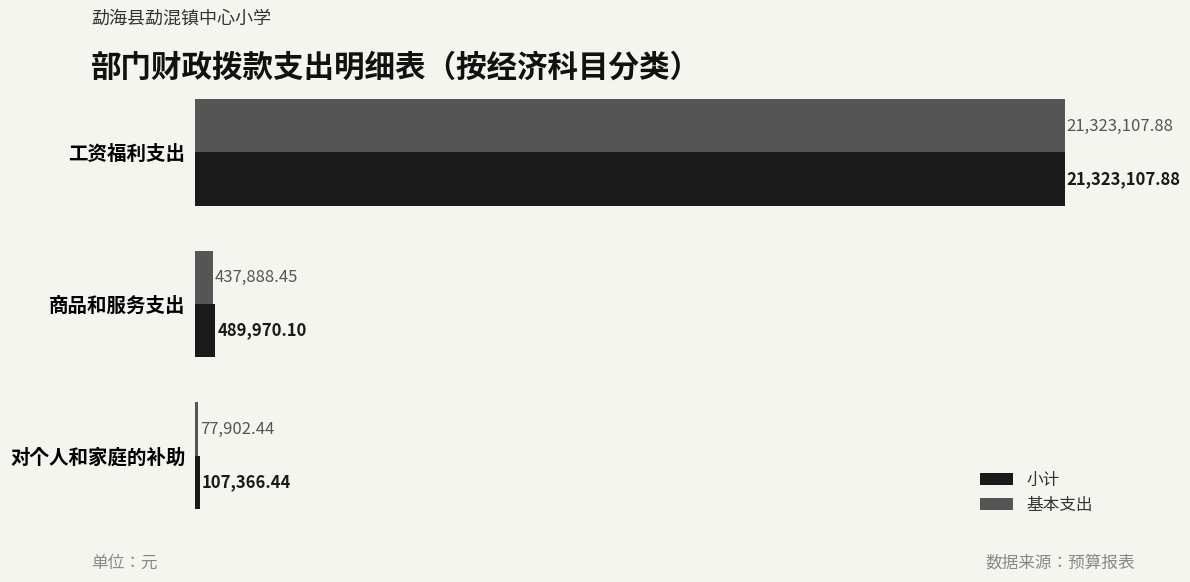

What are all the series names shown in the legend?

小计, 基本支出